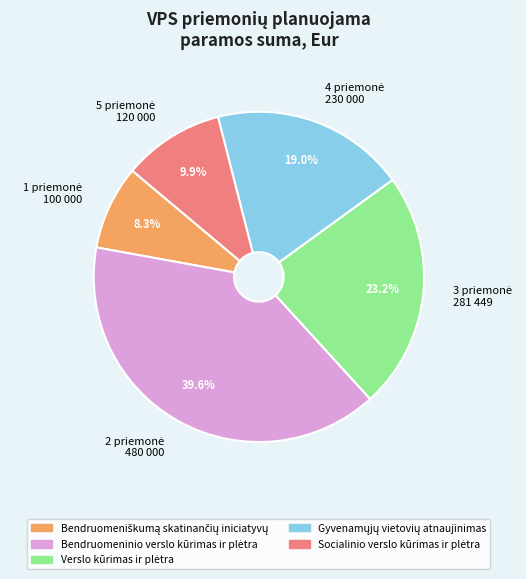

Does any single category account for the majority?

No